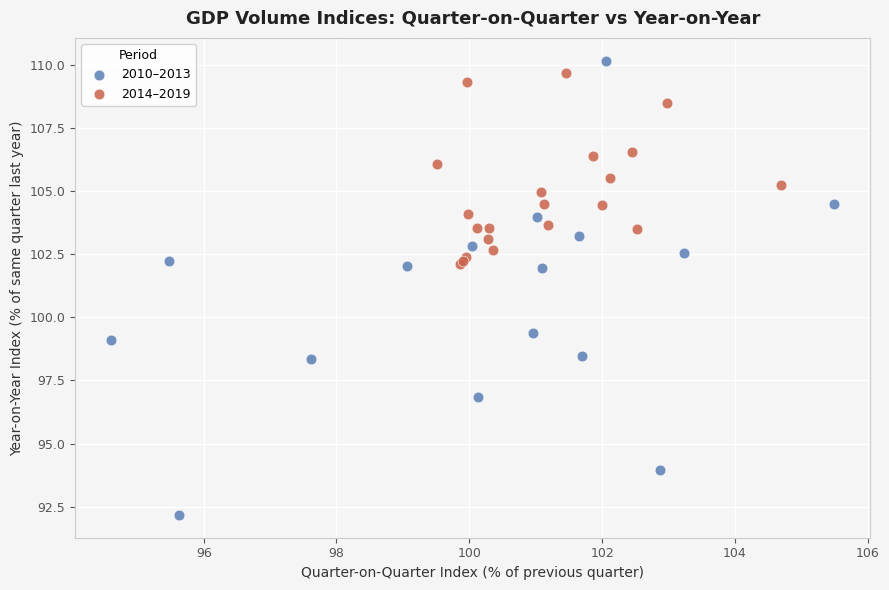

Which series has the widest spread of Y values?

2010–2013